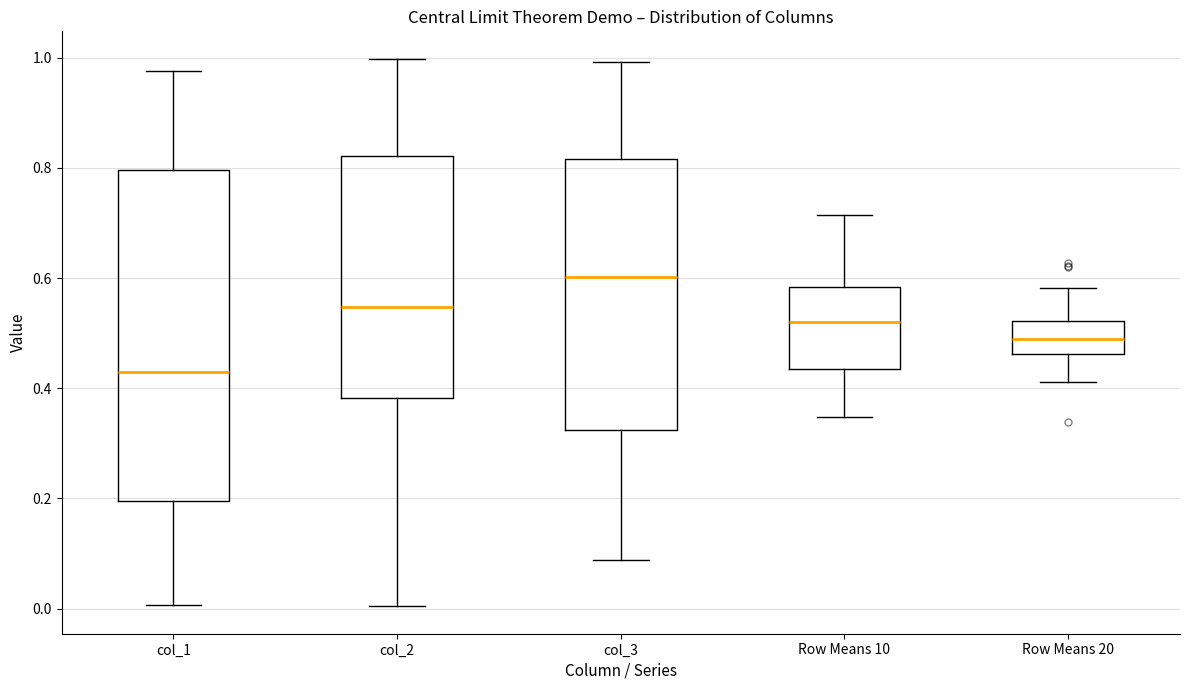

Reading left to right, read every box against the y-axis: the position of its median line, the range the box covers, and the ends of its whiskers. The values are not printed on the chart, so give them approximately, as read against the axis.

col_1: median 0.42, box 0.20 to 0.80, whiskers 0.00 to 0.98
col_2: median 0.54, box 0.38 to 0.82, whiskers 0.00 to 1.00
col_3: median 0.60, box 0.32 to 0.82, whiskers 0.08 to 1.00
Row Means 10: median 0.52, box 0.44 to 0.58, whiskers 0.34 to 0.72
Row Means 20: median 0.48, box 0.46 to 0.52, whiskers 0.42 to 0.58